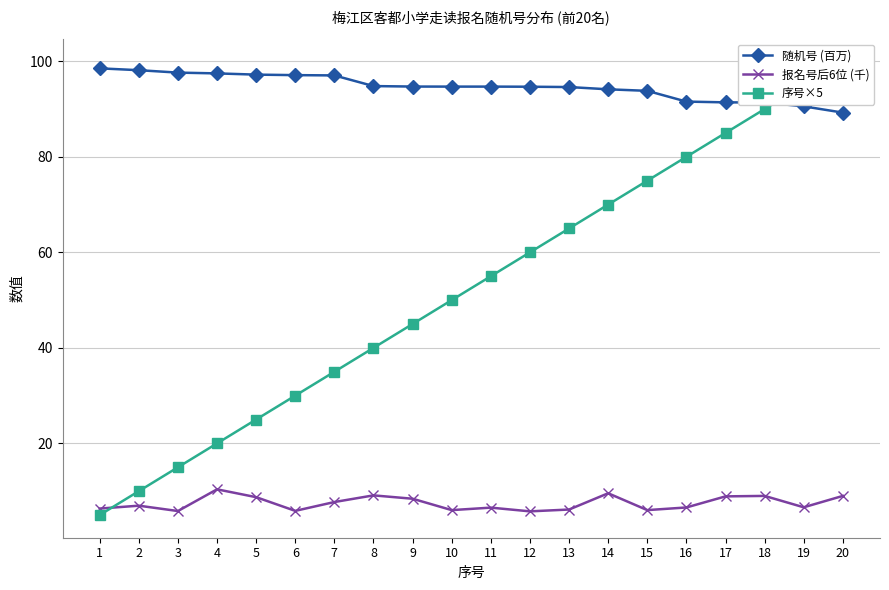

Between which two adjacent categories do 报名号后6位 (千) and 序号×5 first intersect?

1 and 2